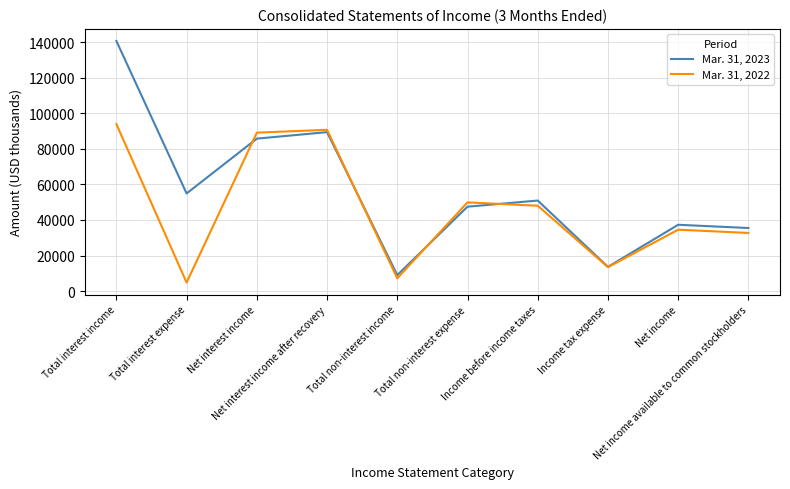

In Mar. 31, 2022, how many points are lower than both neighbors (excluding endpoints)?

3